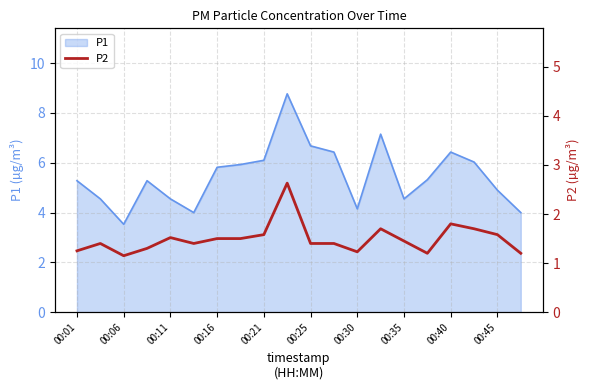

What is the highest value of the P1 series?

8.8